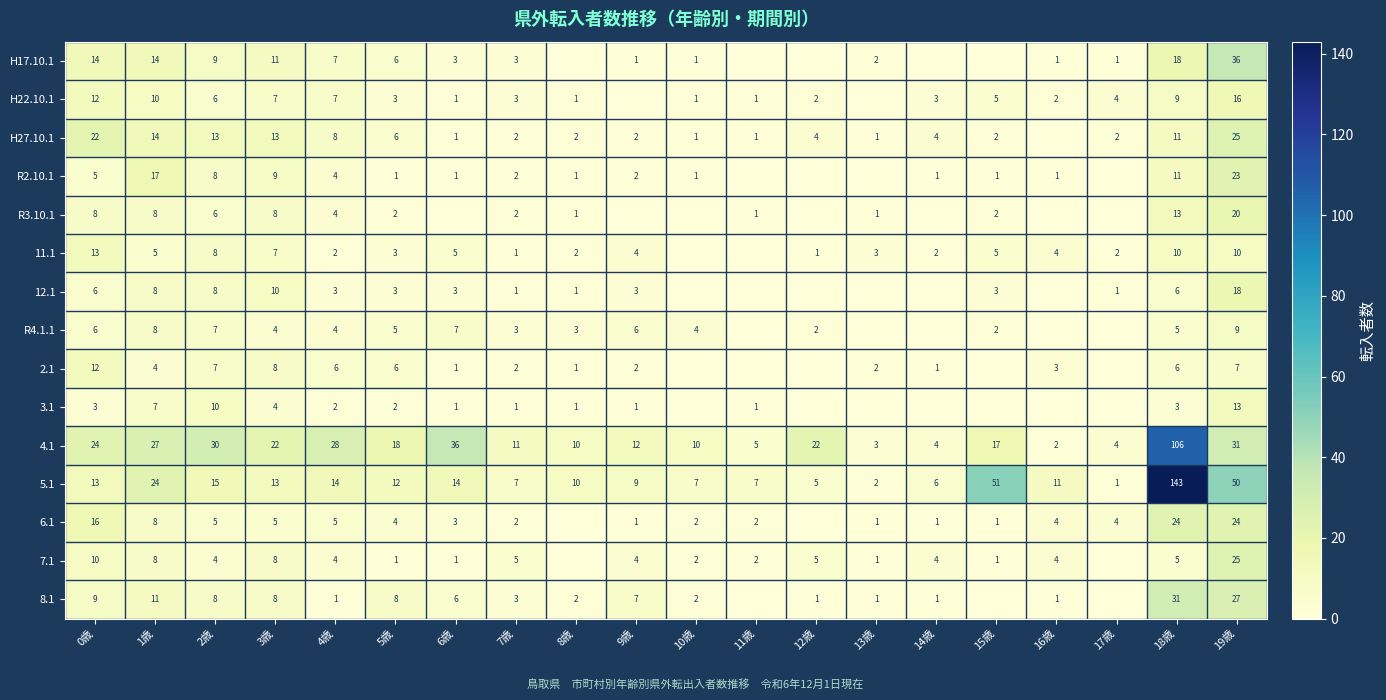

Is the value of 5.1 at 9歳 greater than the value of 8.1 at 14歳?

Yes